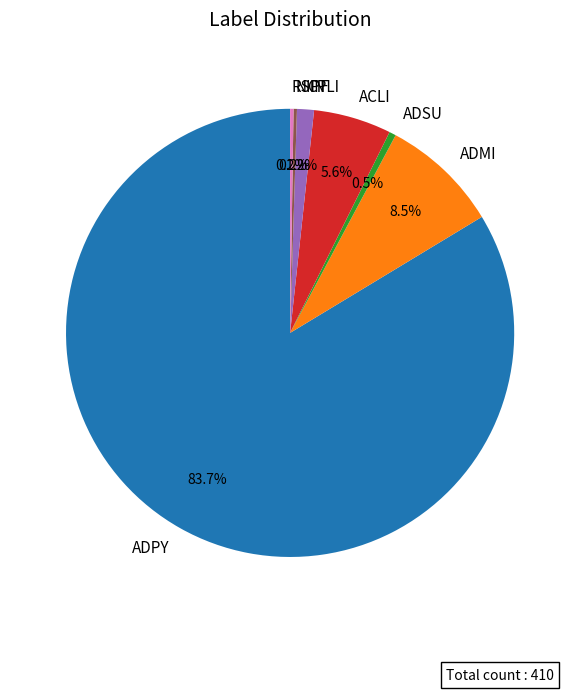

What is the ratio of the value at ADPY to the value at ADSU?

171.5